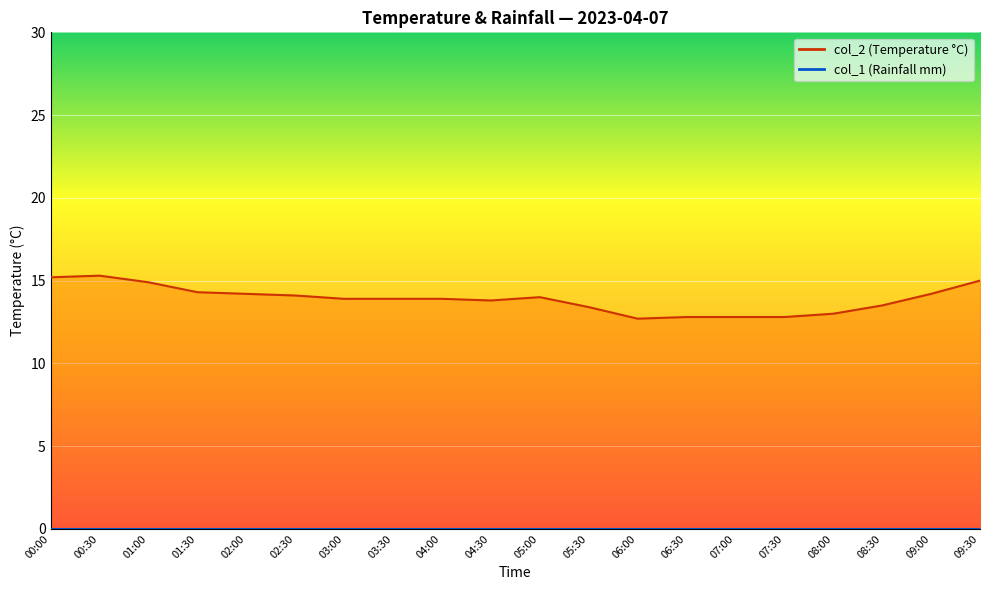

Which has a higher value, 07:30 or 02:30?

02:30